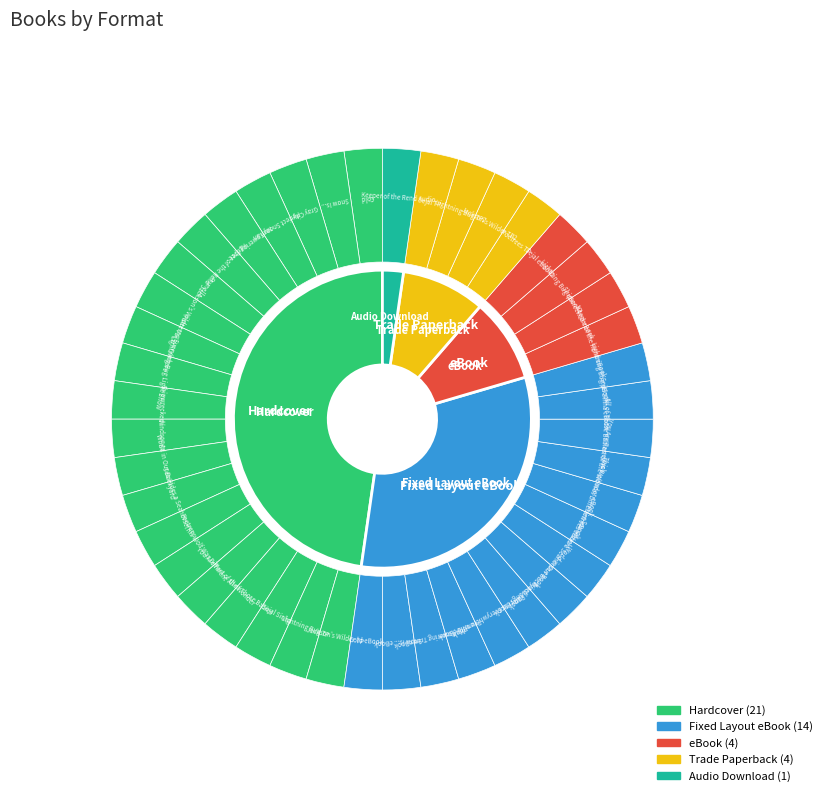

To the nearest percent, what percentage of the pie is Fixed Layout eBook?

32%